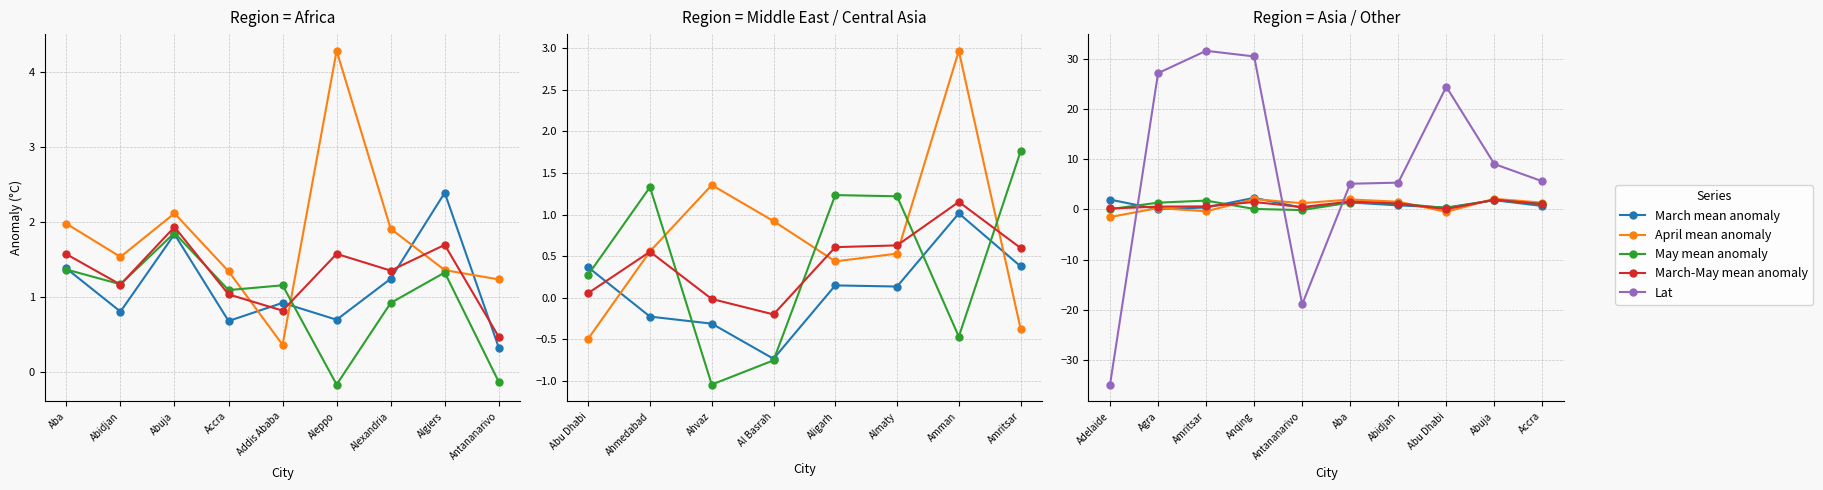

Count the number of data series in this chart.

5